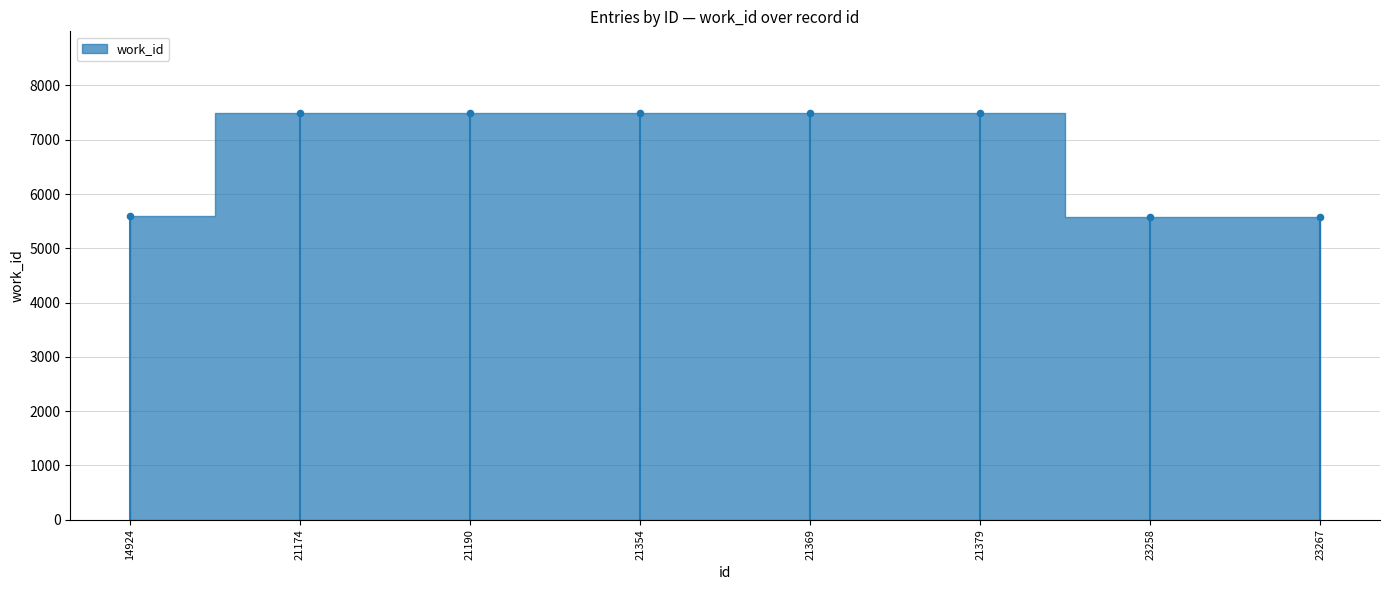

What is the ratio of the value at 21354 to the value at 21174?

1.0